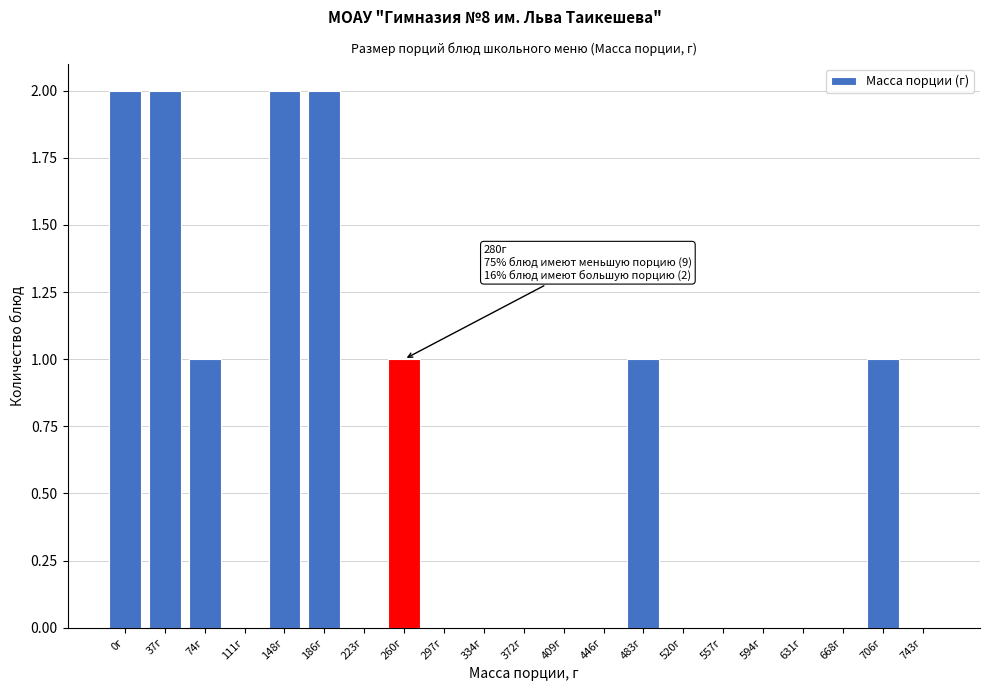

Reading right to left, what are all the values shown in this chart?

743г=0	706г=1	668г=0	631г=0	594г=0	557г=0	520г=0	483г=1	446г=0	409г=0	372г=0	334г=0	297г=0	260г=1	223г=0	186г=2	148г=2	111г=0	74г=1	37г=2	0г=2